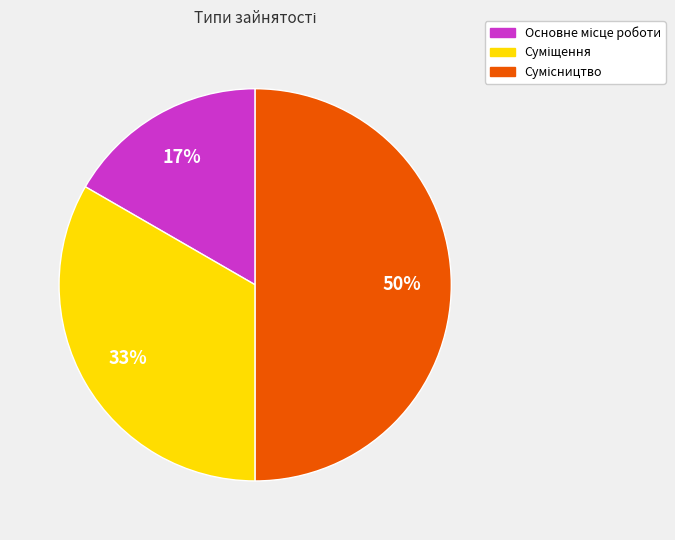

To the nearest percent, what is the difference between the largest and smallest slice percentages?

33%